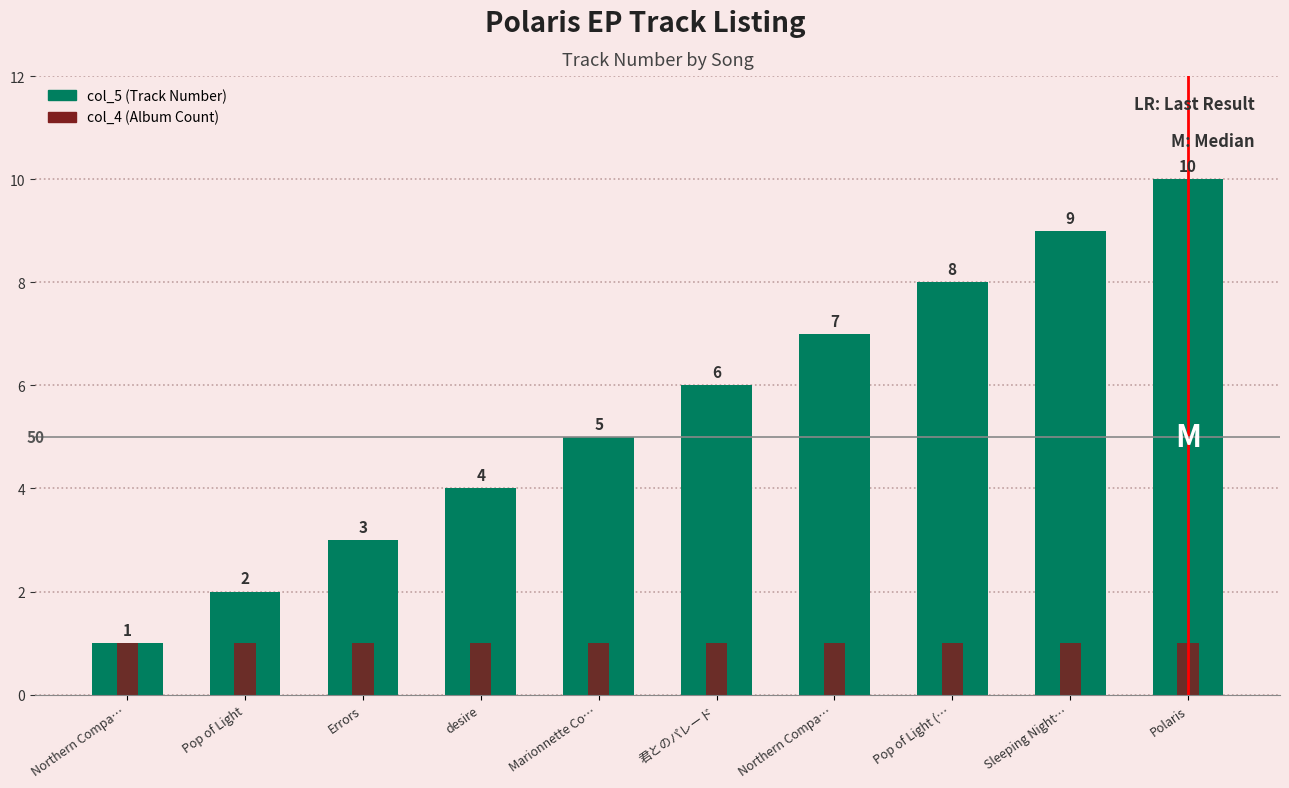

What is the average value of the col_4 series?

1